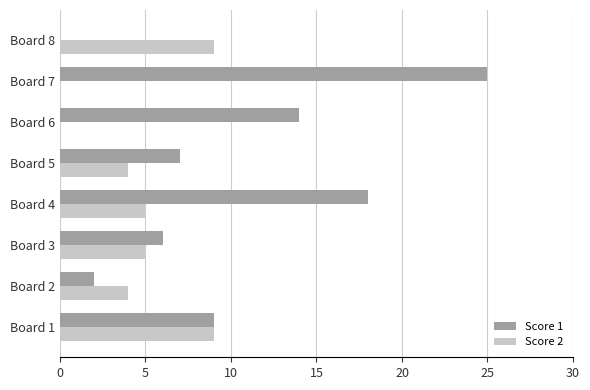

How many values in Score 1 are above zero?

7